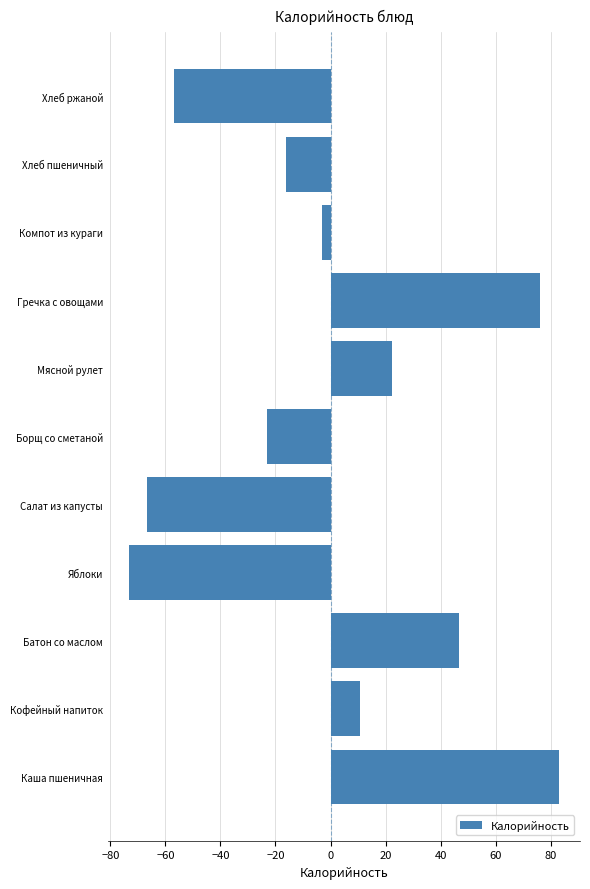

Rank the categories by value from lowest to highest.

Яблоки, Салат из капусты, Хлеб ржаной, Борщ со сметаной, Хлеб пшеничный, Компот из кураги, Кофейный напиток, Мясной рулет, Батон со маслом, Гречка с овощами, Каша пшеничная